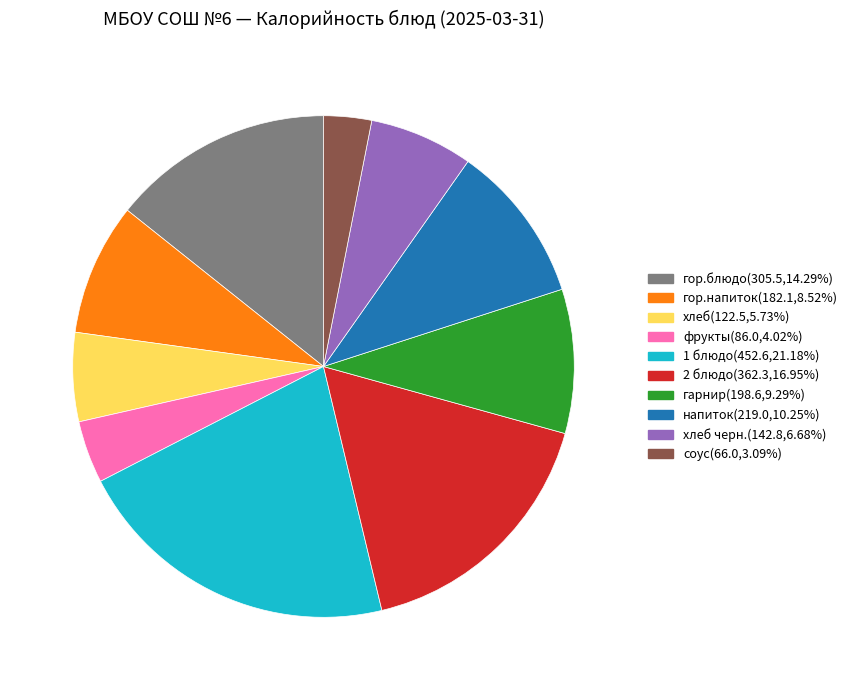

Is there any slice that represents more than half of the pie?

No